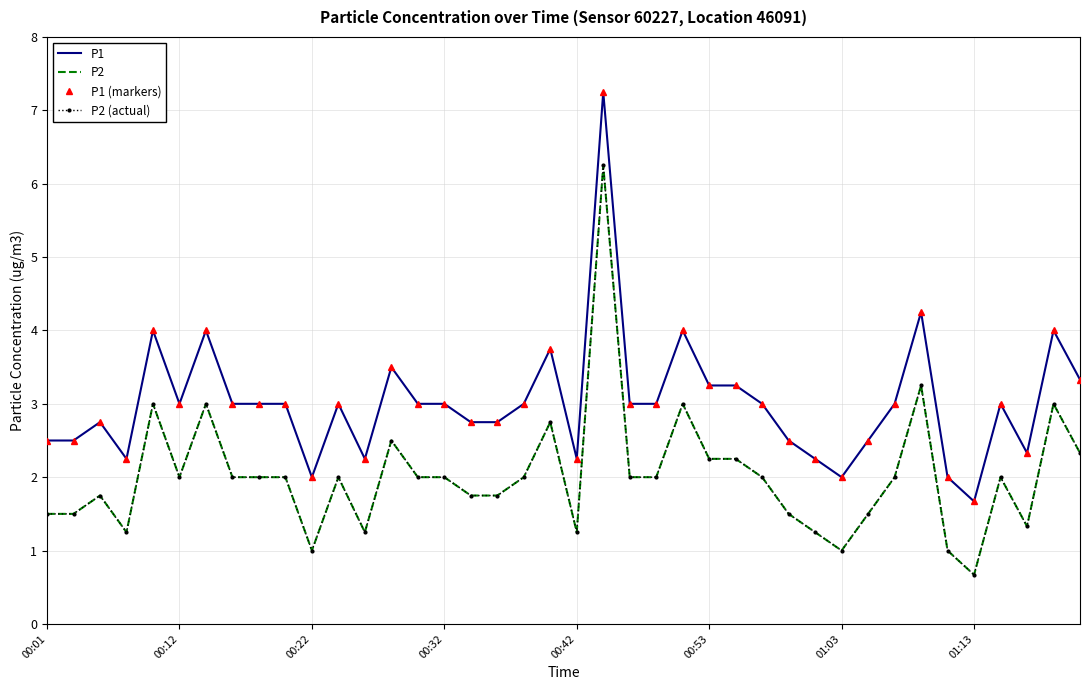

Reading right to left, transcribe all the data shown in this chart.

P1: 3.3	4.0	2.3	3.0	1.7	2.0	4.2	3.0	2.5	2.0	2.2	2.5	3.0	3.2	3.2	4.0	3.0	3.0	7.2	2.2	3.8	3.0	2.8	2.8	3.0	3.0	3.5	2.2	3.0	2.0	3.0	3.0	3.0	4.0	3.0	4.0	2.2	2.8	2.5	2.5
P2: 2.3	3.0	1.3	2.0	0.7	1.0	3.2	2.0	1.5	1.0	1.2	1.5	2.0	2.2	2.2	3.0	2.0	2.0	6.2	1.2	2.8	2.0	1.8	1.8	2.0	2.0	2.5	1.2	2.0	1.0	2.0	2.0	2.0	3.0	2.0	3.0	1.2	1.8	1.5	1.5
P1 (markers): 3.3	4.0	2.3	3.0	1.7	2.0	4.2	3.0	2.5	2.0	2.2	2.5	3.0	3.2	3.2	4.0	3.0	3.0	7.2	2.2	3.8	3.0	2.8	2.8	3.0	3.0	3.5	2.2	3.0	2.0	3.0	3.0	3.0	4.0	3.0	4.0	2.2	2.8	2.5	2.5
P2 (actual): 2.3	3.0	1.3	2.0	0.7	1.0	3.2	2.0	1.5	1.0	1.2	1.5	2.0	2.2	2.2	3.0	2.0	2.0	6.2	1.2	2.8	2.0	1.8	1.8	2.0	2.0	2.5	1.2	2.0	1.0	2.0	2.0	2.0	3.0	2.0	3.0	1.2	1.8	1.5	1.5